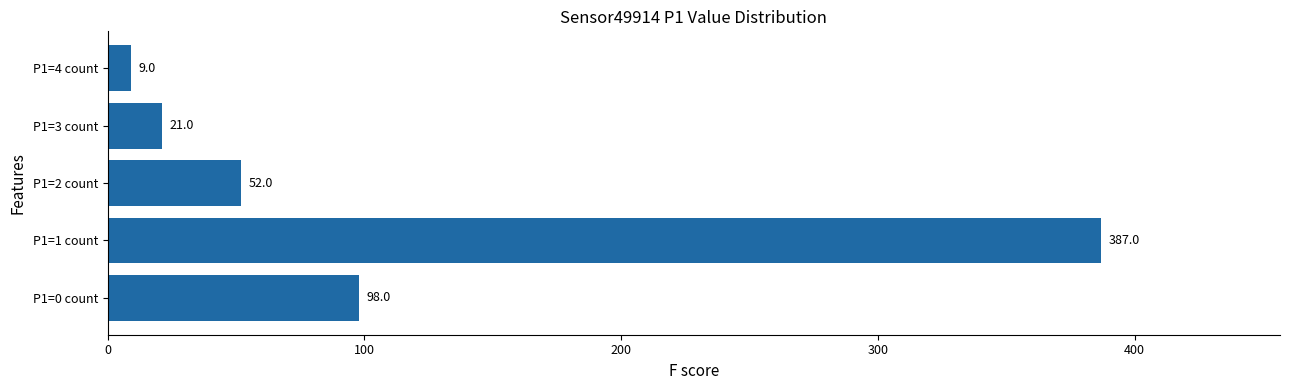

Read the value at P1=0 count.

98